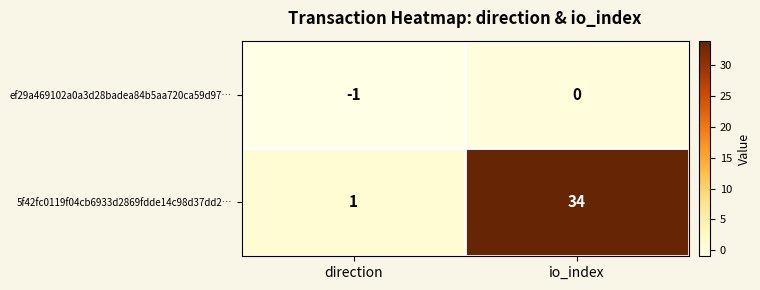

How many data points does each series have?

2